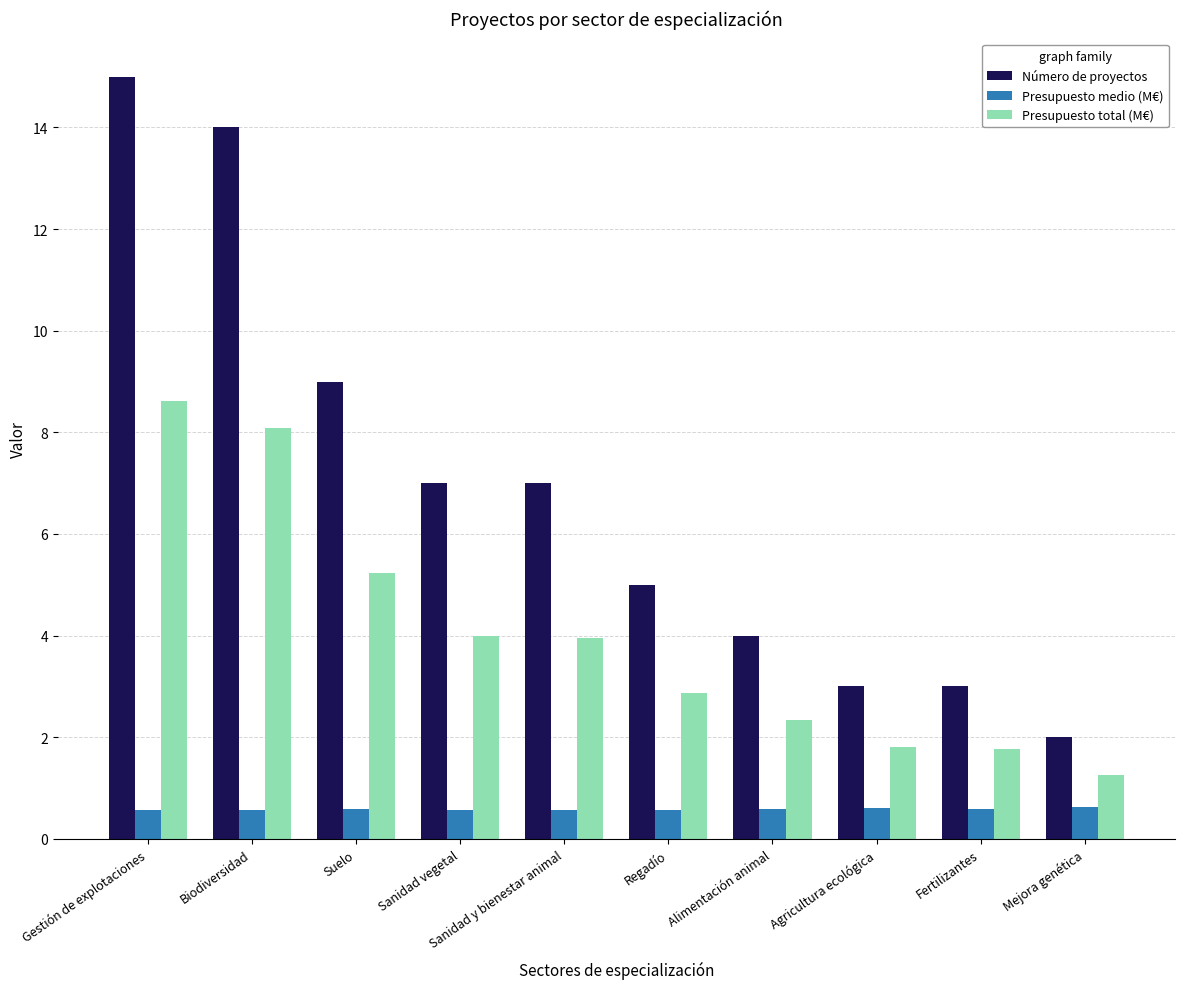

How many Presupuesto medio (M€) values are between 0 and 1?

10